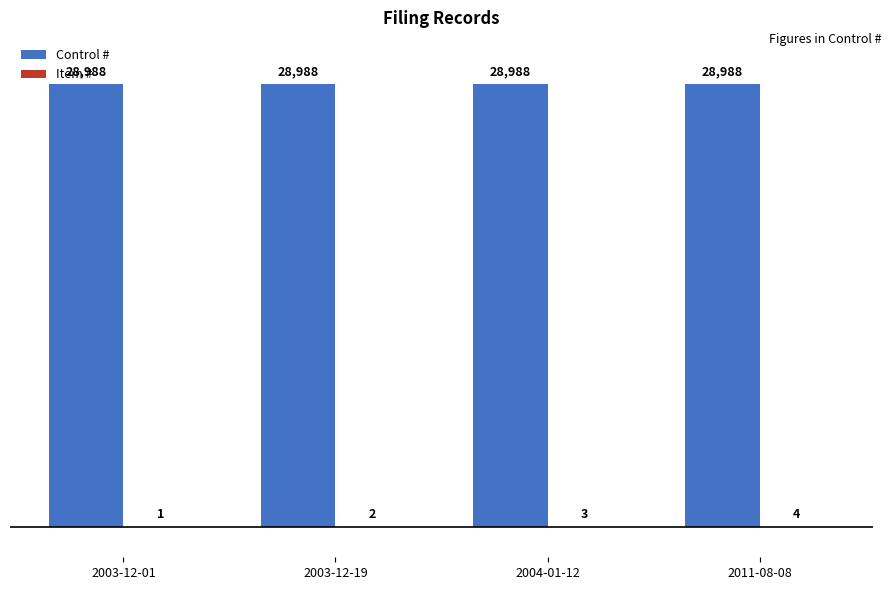

The Control # series shows 28988 at 2003-12-19. True or false?

True